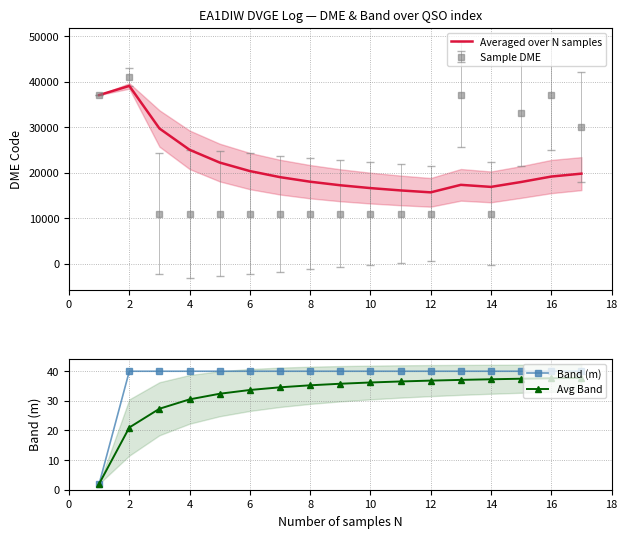

True or false: Band (m) has more than 1 points higher than both neighbors.

False